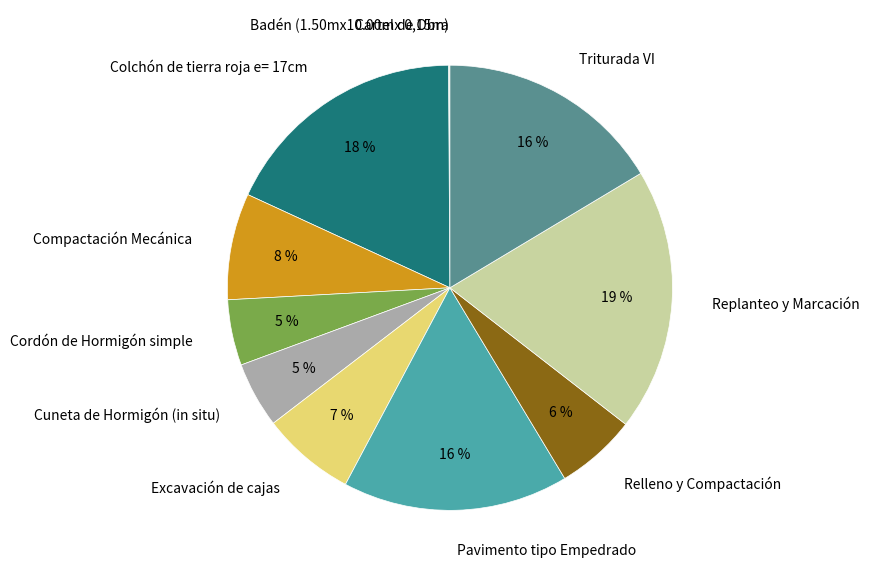

To the nearest percent, what portion does Relleno y Compactación represent?

6%